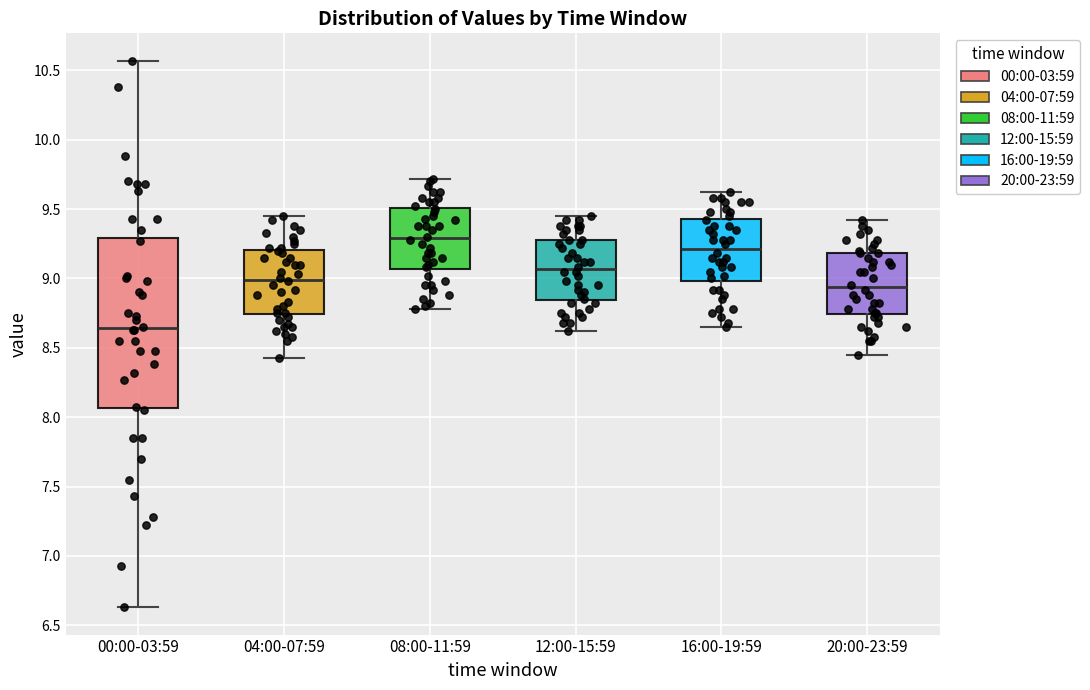

Which box is the tallest, from its lower edge to its upper edge?

00:00-03:59